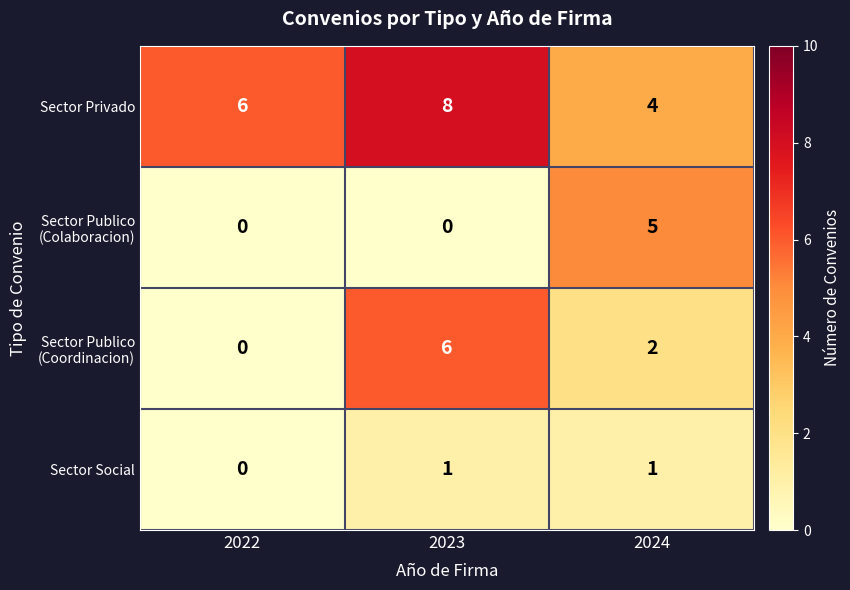

What is the difference between the highest and lowest values at 2024?

4